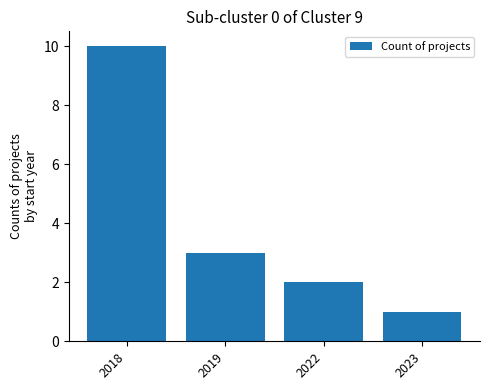

What is the maximum value shown in the chart?

10